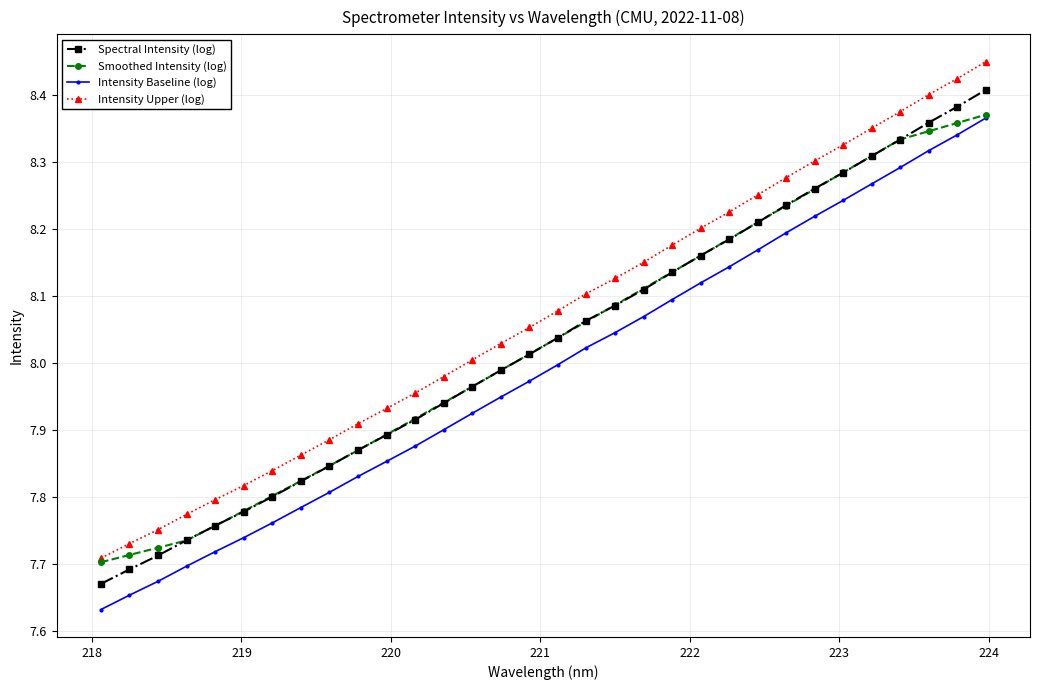

True or false: Intensity Upper (log) and Spectral Intensity (log) intersect in this chart.

False